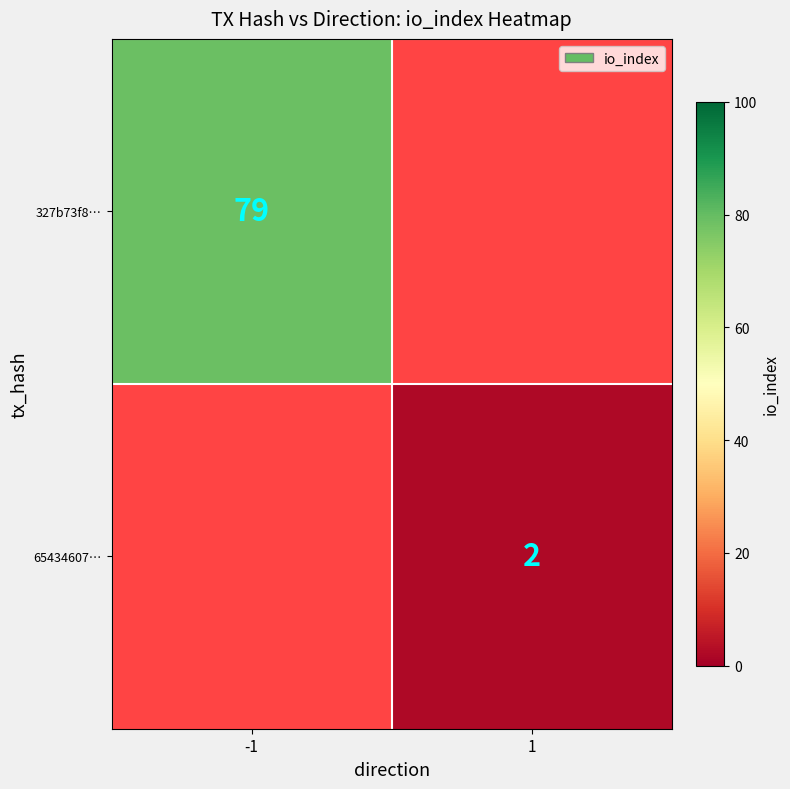

Is it true that 327b73f8… equals 134 at -1?

False